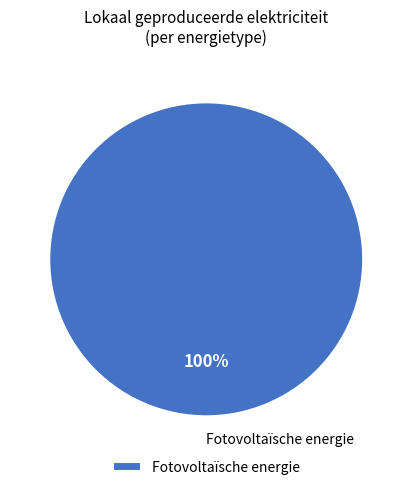

Is there any slice that represents more than half of the pie?

Yes